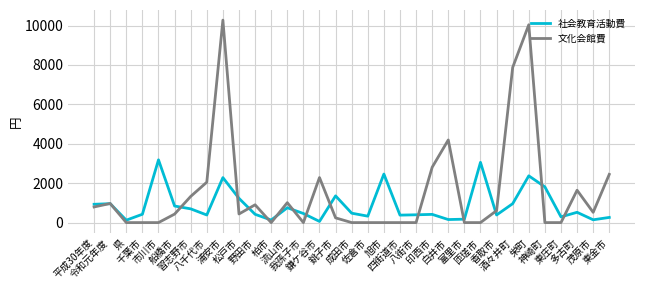

Rank the series at 成田市 from highest to lowest value.

社会教育活動費, 文化会館費